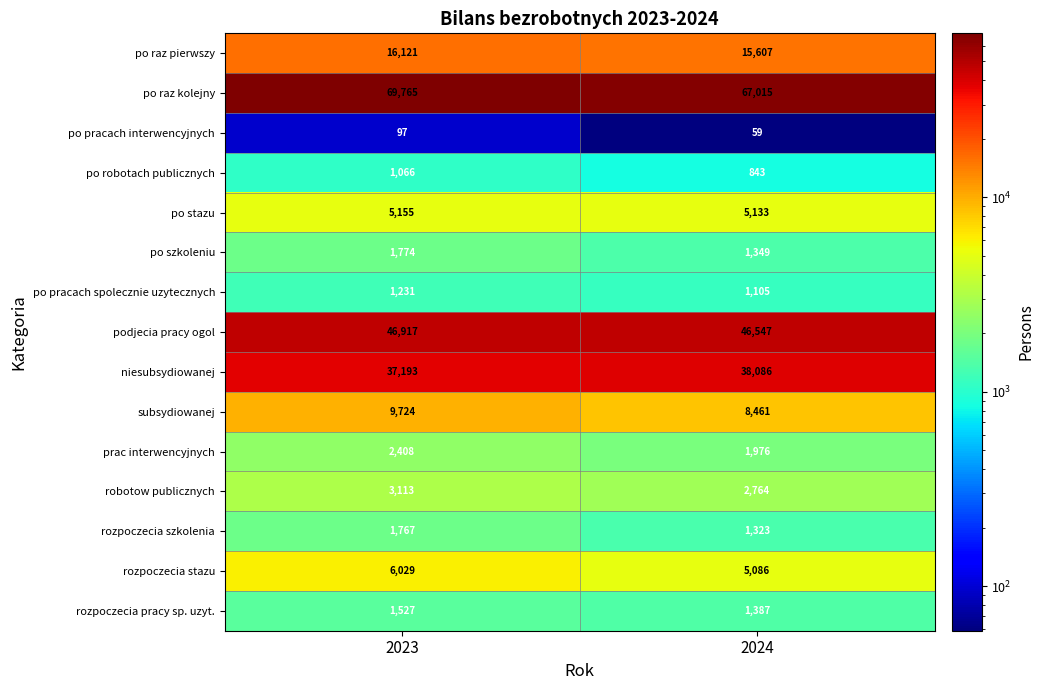

What is the total value across all series at 2024?

196741